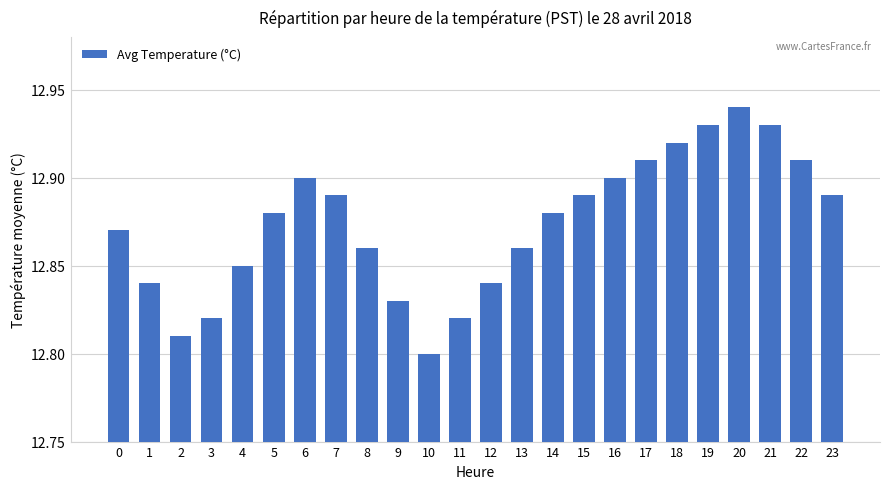

The value at 4 is 12.8. True or false?

True